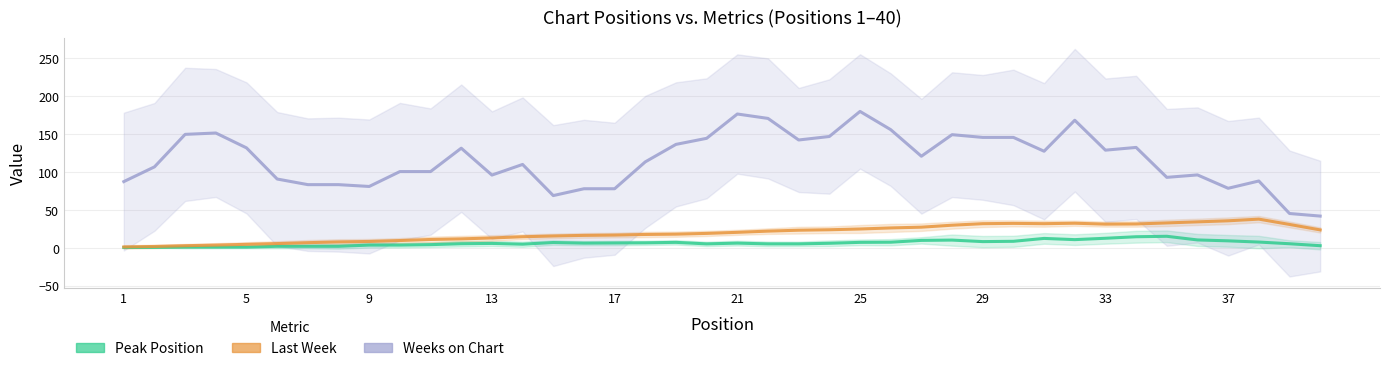

What are all the series names shown in the legend?

Peak Position, Last Week, Weeks on Chart